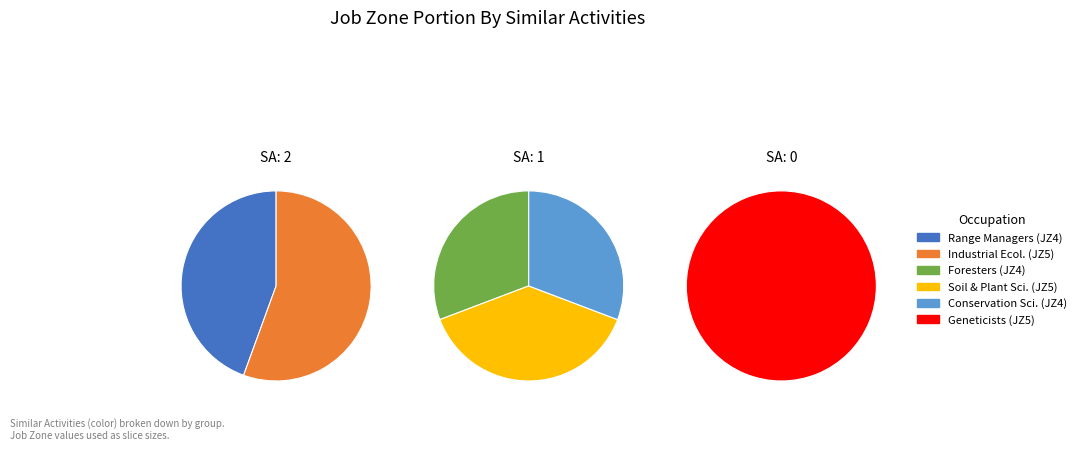

Which series has the widest spread of values?

Job Zone 4